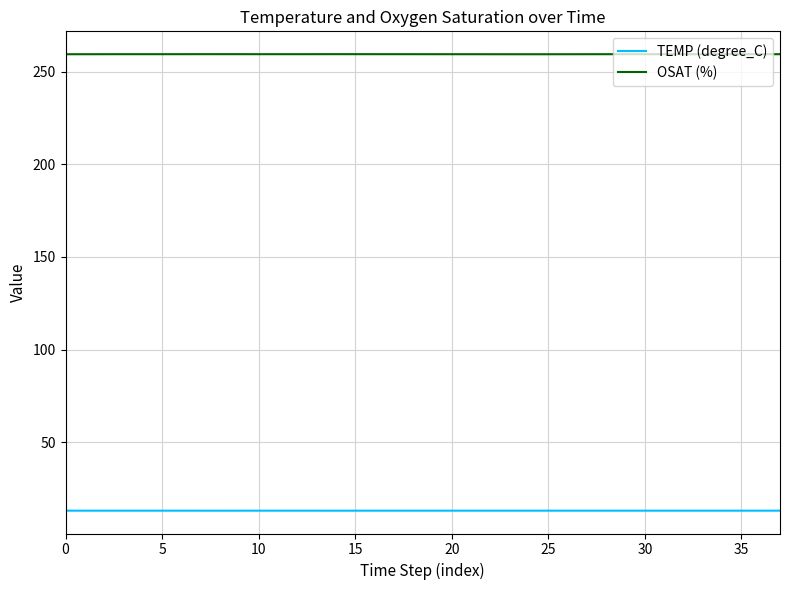

What are all the series names shown in the legend?

TEMP (degree_C), OSAT (%)